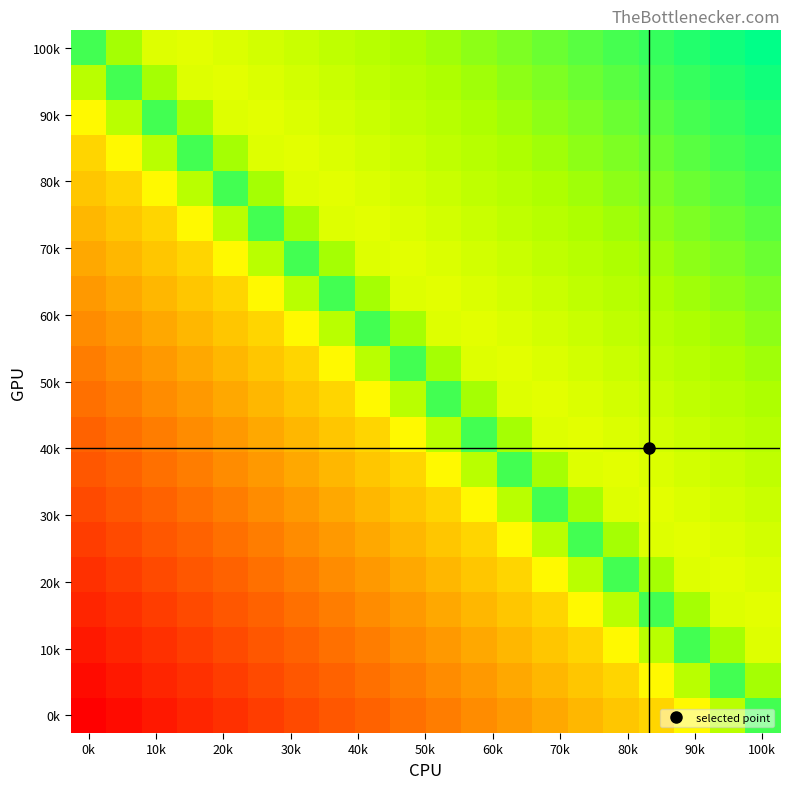

Which category has the highest value across all series?

100k